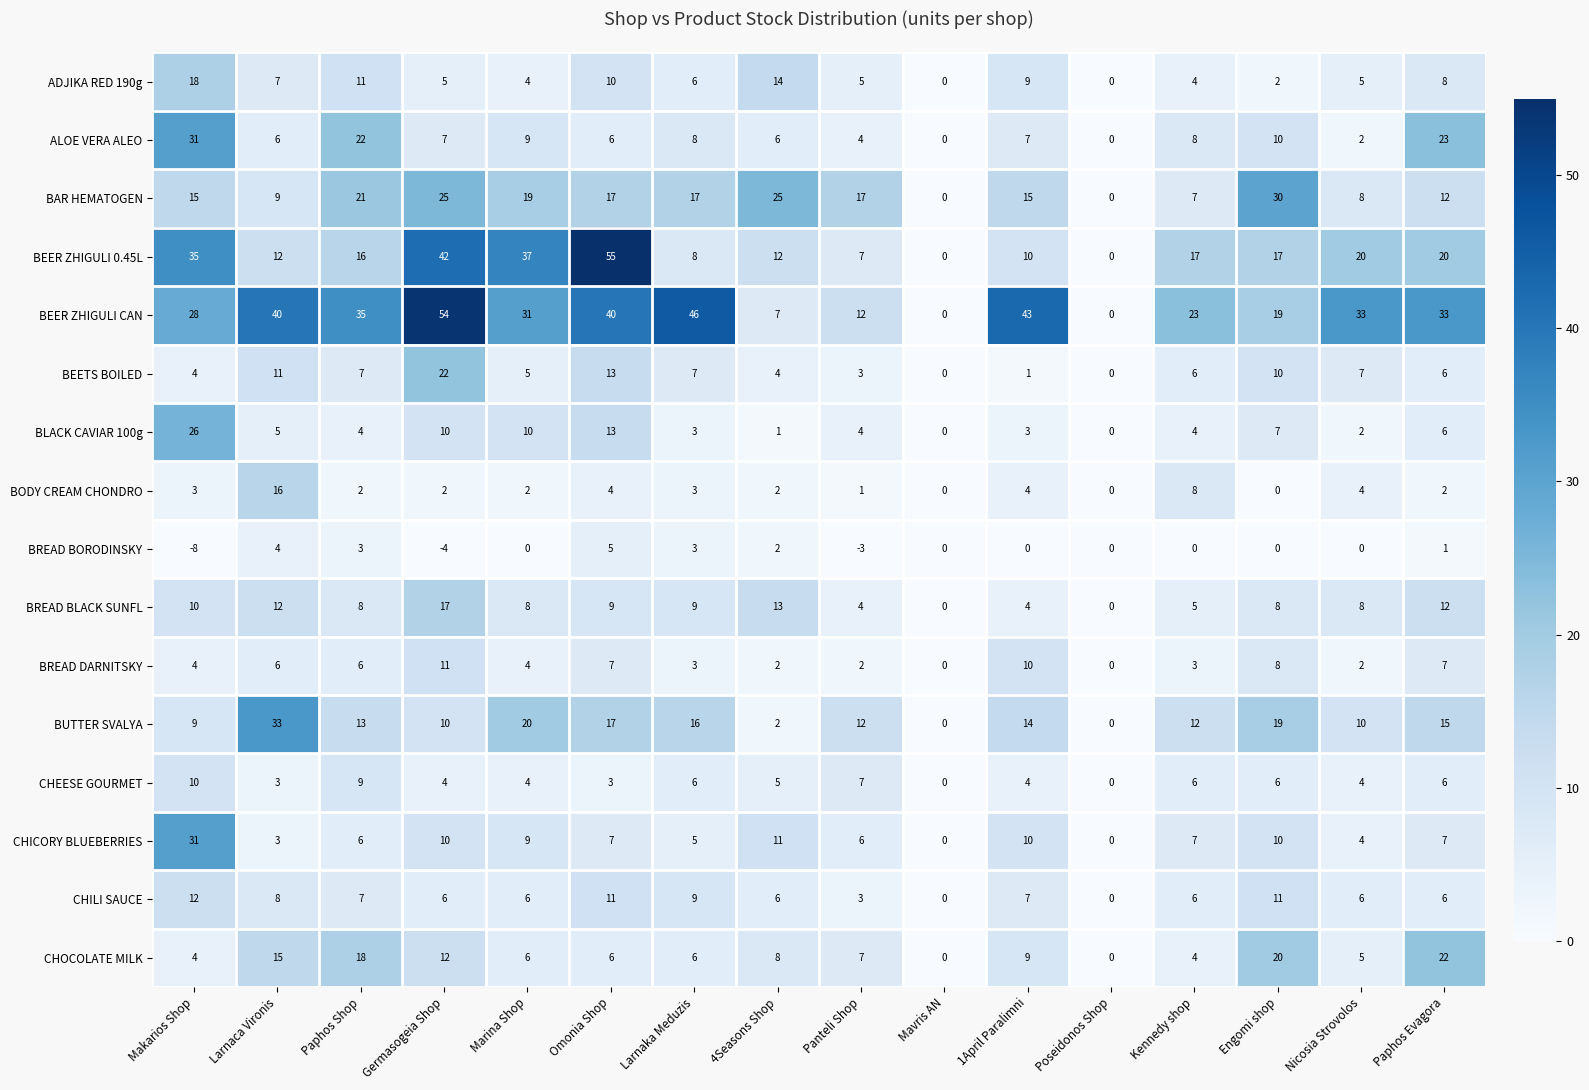

How many categories are shown in the chart?

16